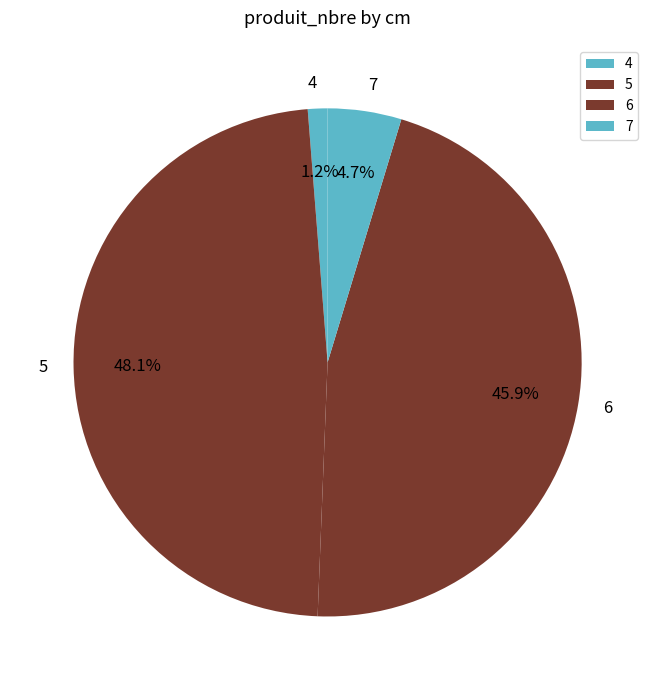

Rank the categories by value from highest to lowest.

5, 6, 7, 4